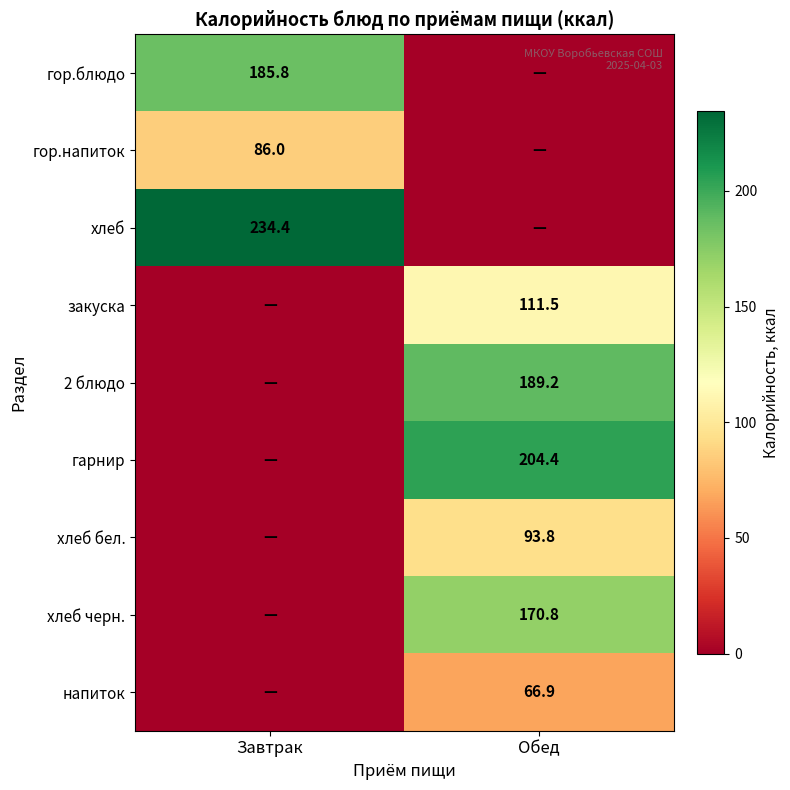

What is the spread (max minus min) of values at Обед?

204.4